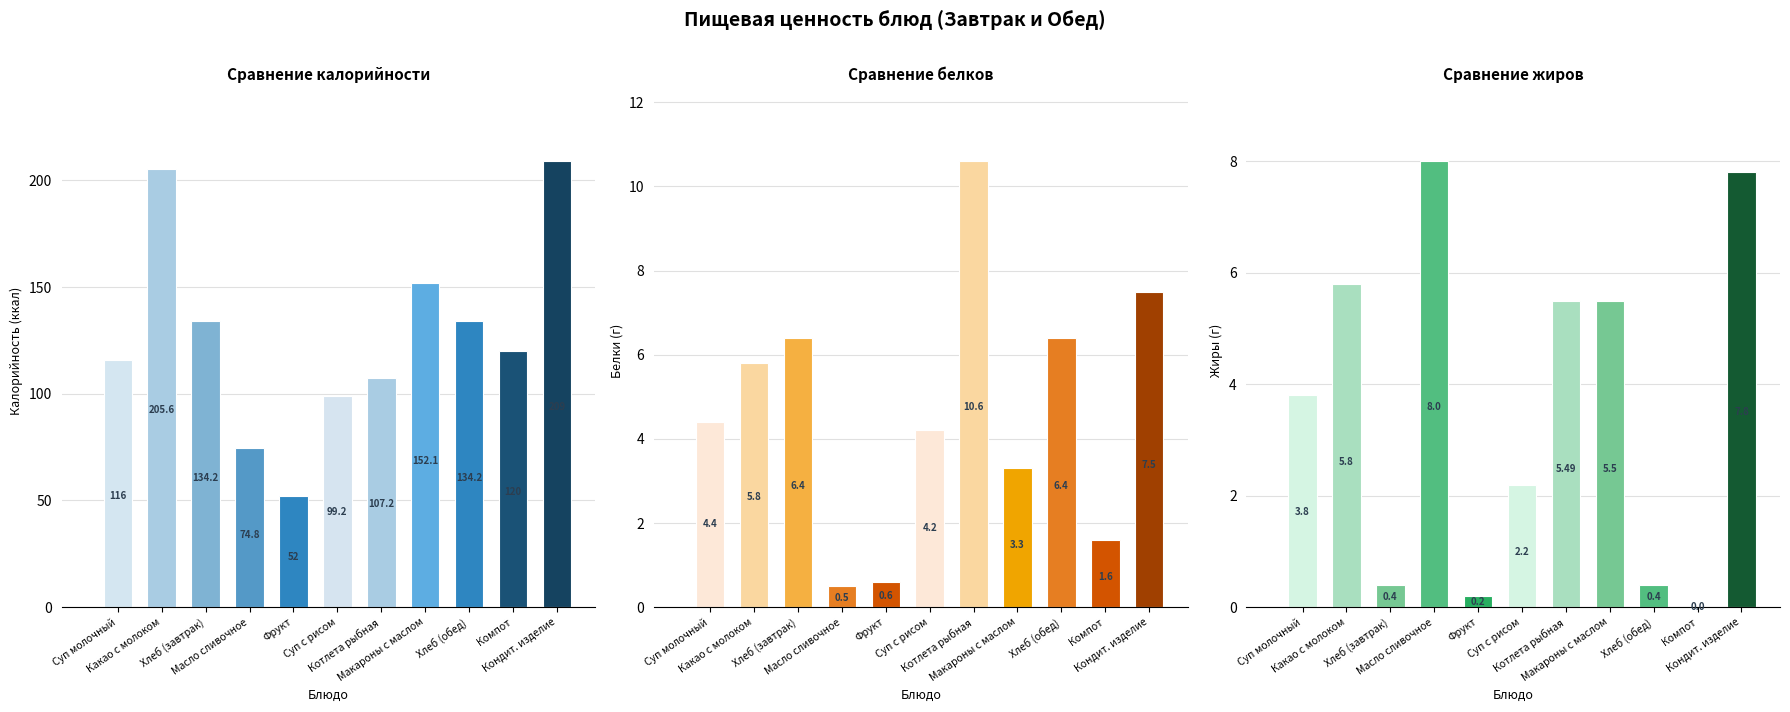

How many values in the Жиры series exceed 3?

6